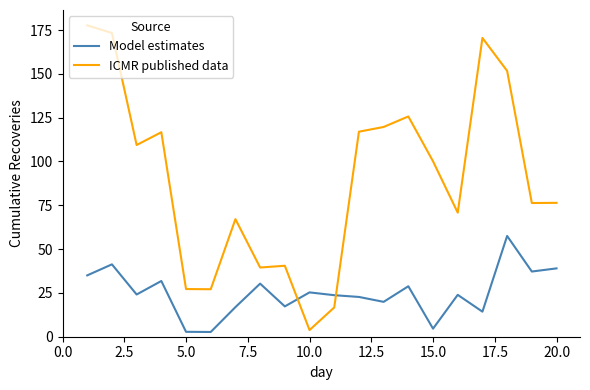

What is the maximum value shown in the chart?

177.7